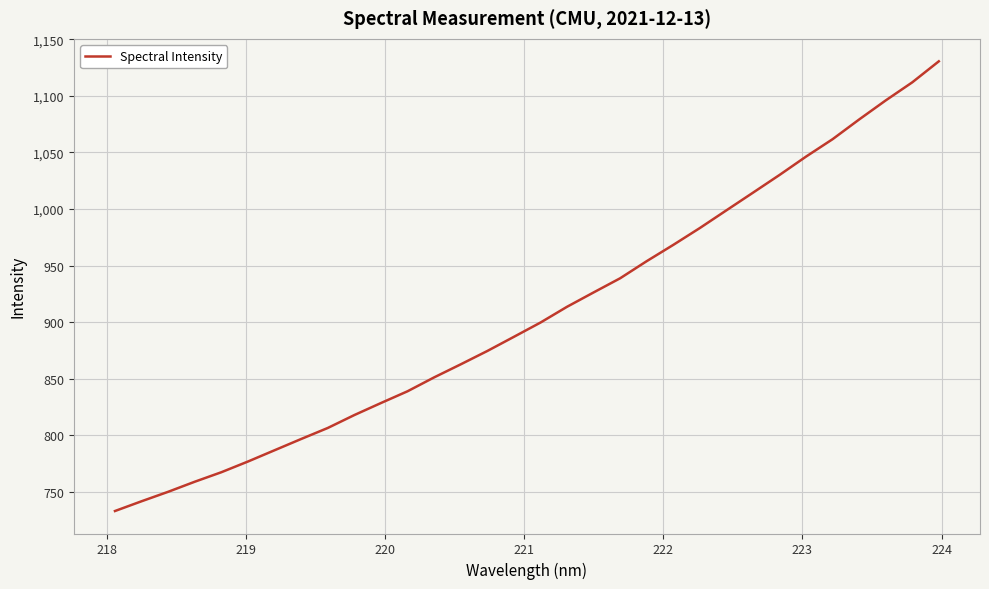

What is the difference between the maximum and minimum values?

397.4